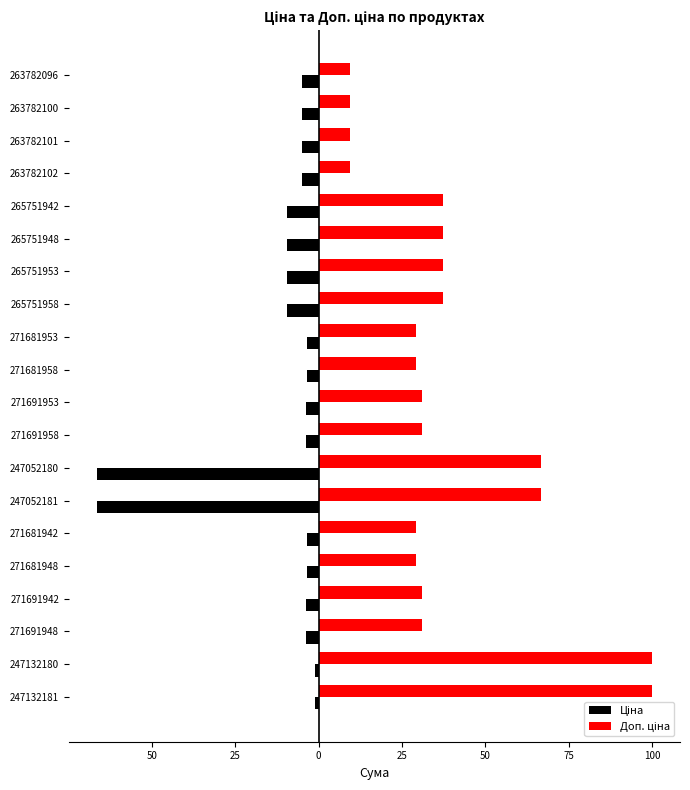

Which series has the largest total across all categories?

Доп. ціна